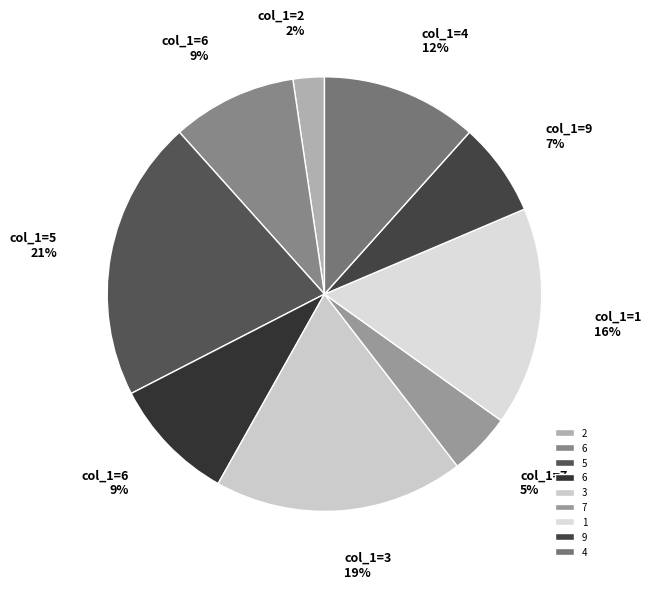

How many segments does this pie chart have?

9